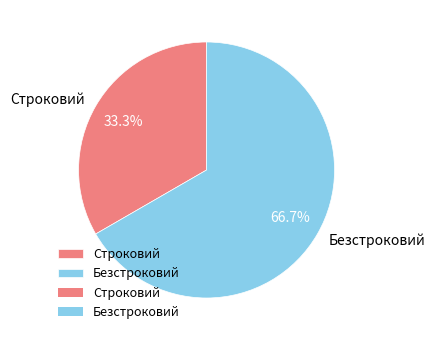

To the nearest percent, what is the average slice percentage?

50%